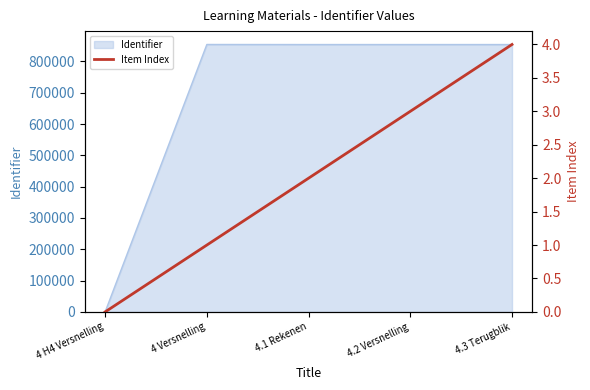

At which label does Identifier reach its minimum?

4 H4 Versnelling